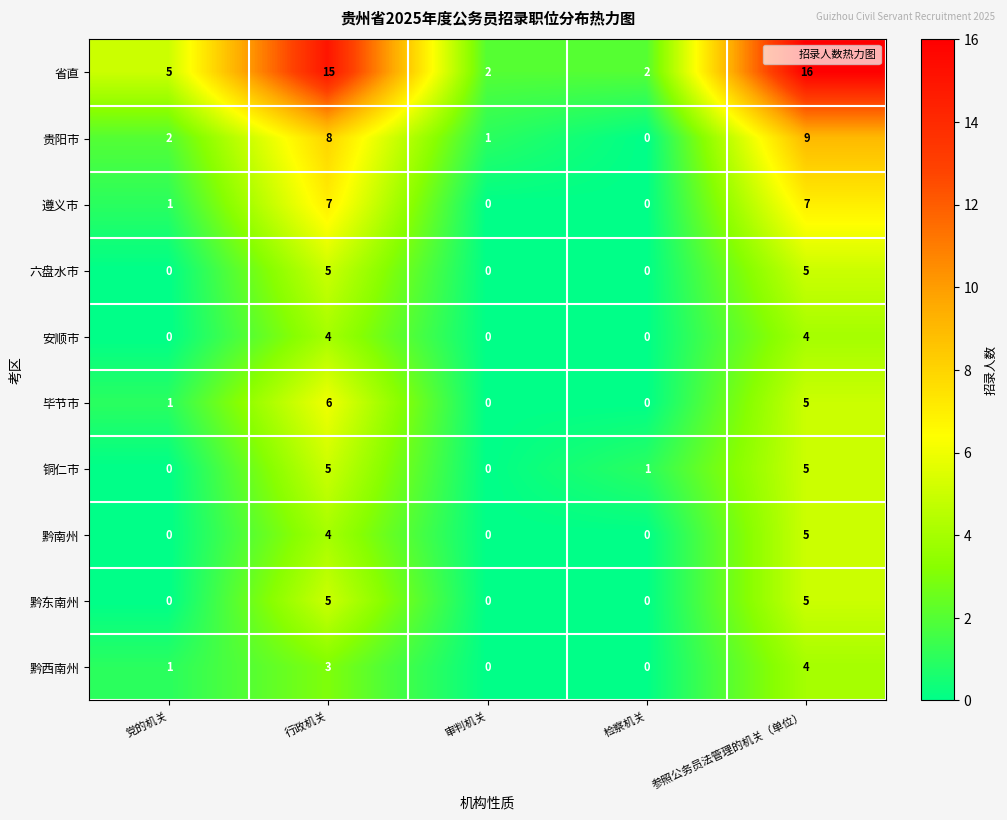

What is the maximum value for 贵阳市?

9